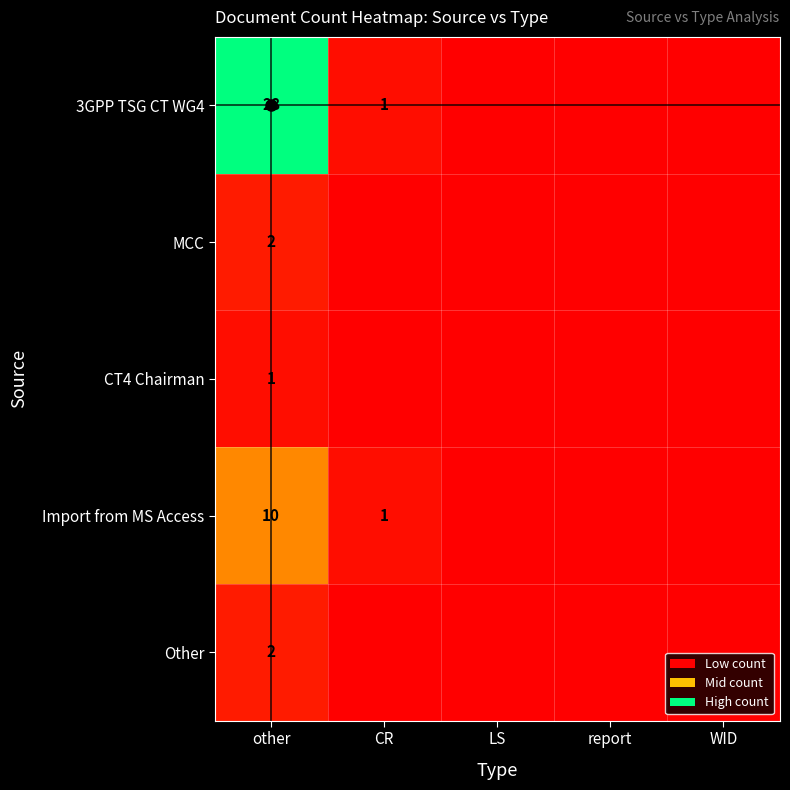

Which label corresponds to the largest value in the chart?

other